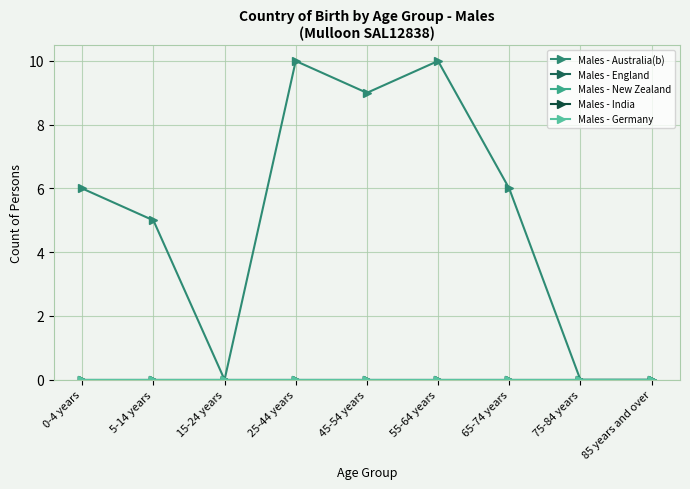

Reading right to left, list all the values displayed in this chart.

Males - Australia(b): 0	0	6	10	9	10	0	5	6
Males - England: 0	0	0	0	0	0	0	0	0
Males - New Zealand: 0	0	0	0	0	0	0	0	0
Males - India: 0	0	0	0	0	0	0	0	0
Males - Germany: 0	0	0	0	0	0	0	0	0